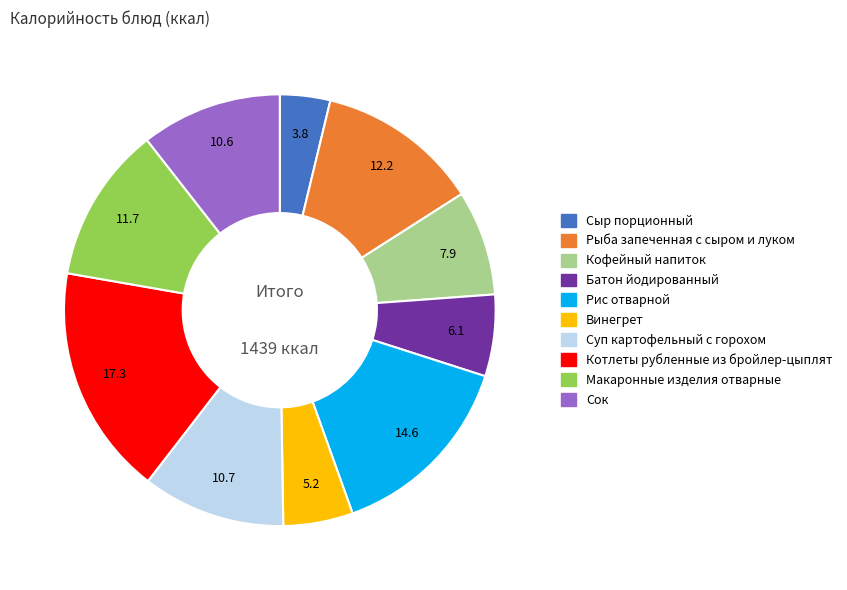

Combined, do Макаронные изделия отварные and Рыба запеченная с сыром и луком account for over 50%?

No